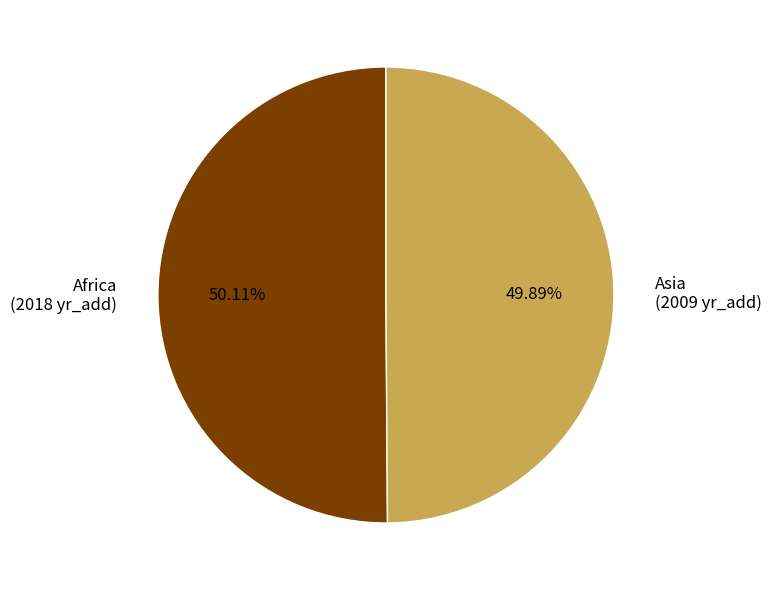

What percentage do Africa and Asia together represent?

100.0%